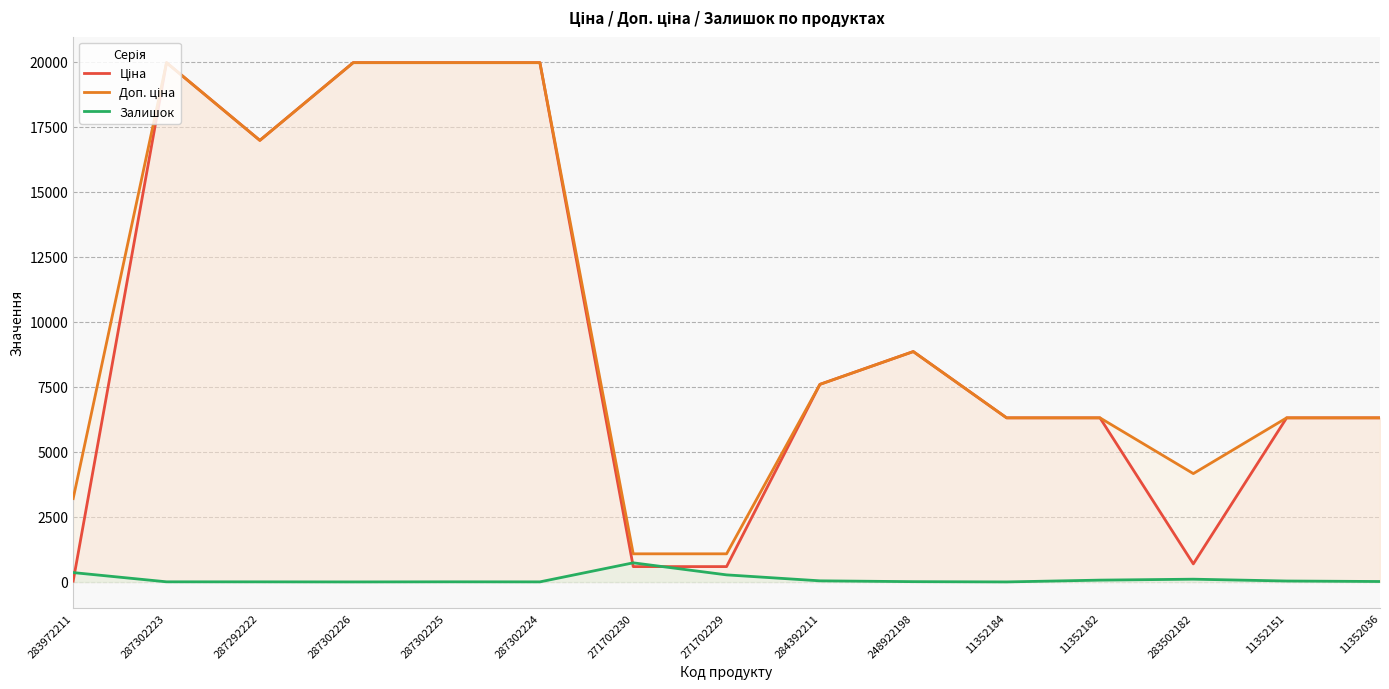

What is the minimum value for Залишок?

1.0